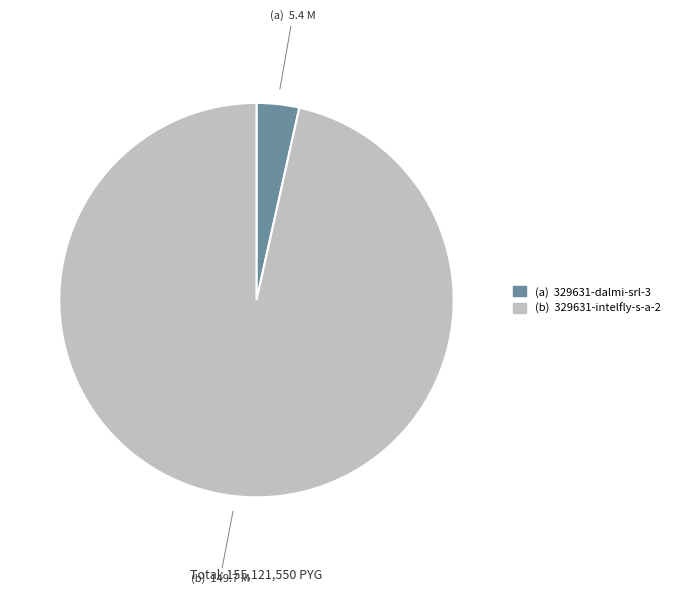

Does any single category account for the majority?

Yes